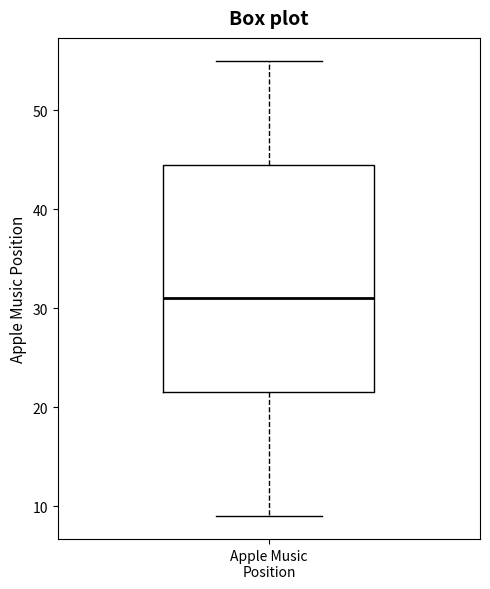

Read this box plot against the y-axis: the position of the median line, the range covered by the box, and the ends of both whiskers. The values are not printed on the chart, so give them approximately, as read against the axis.

median 31, box 22 to 45, whiskers 9 to 55